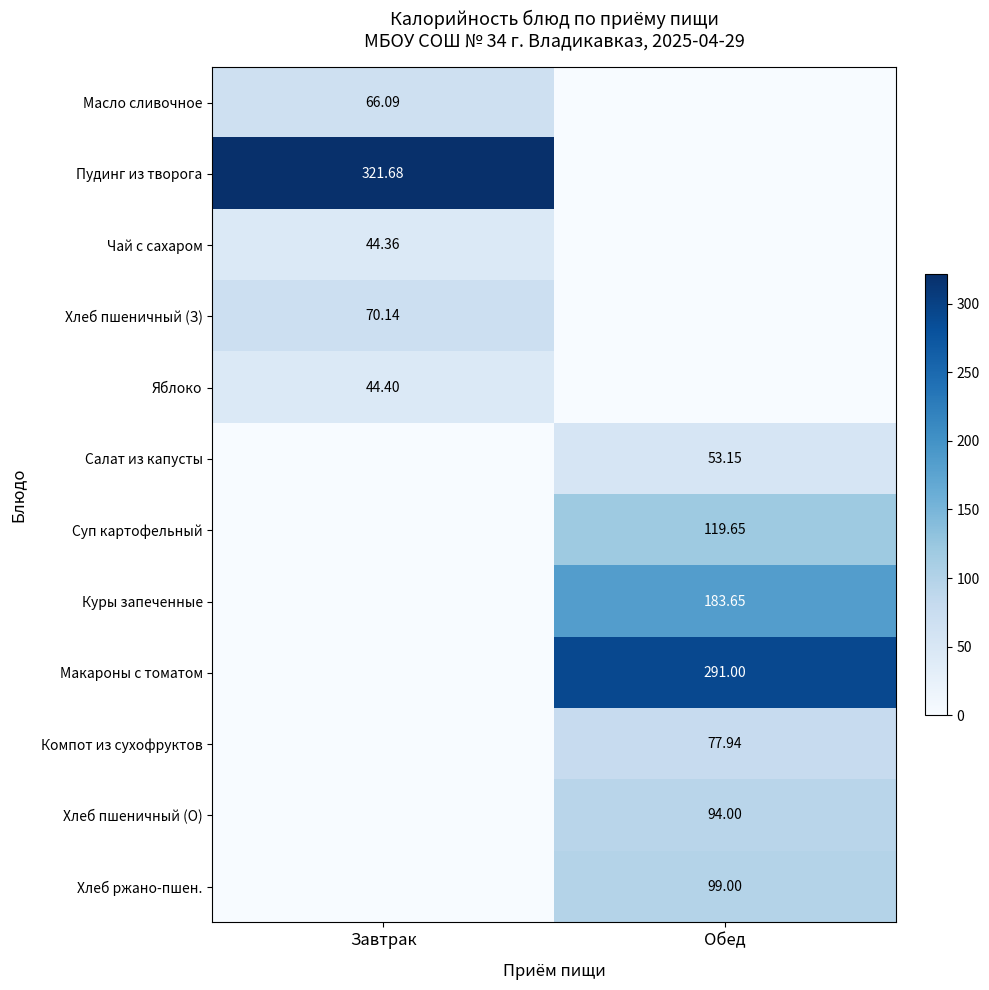

The Хлеб ржано-пшен. series shows 99.0 at Обед. True or false?

True